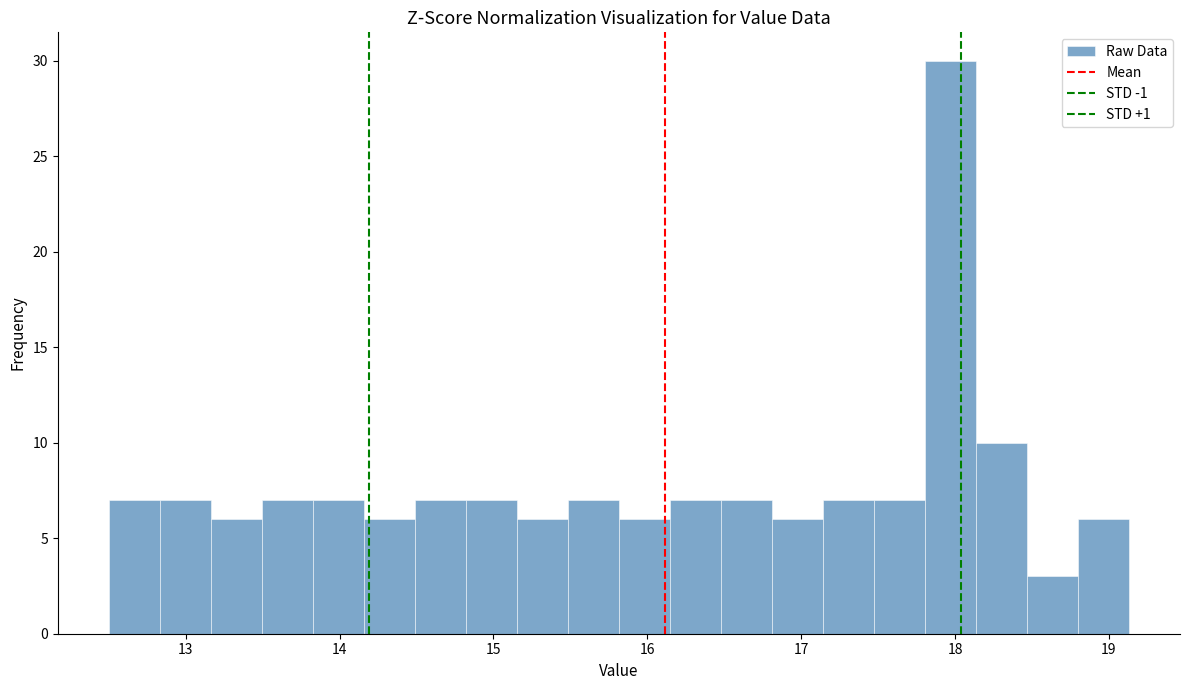

Around what value on the x-axis is the tallest bar? Give the approximate position of its centre, as read against the axis.

18.0